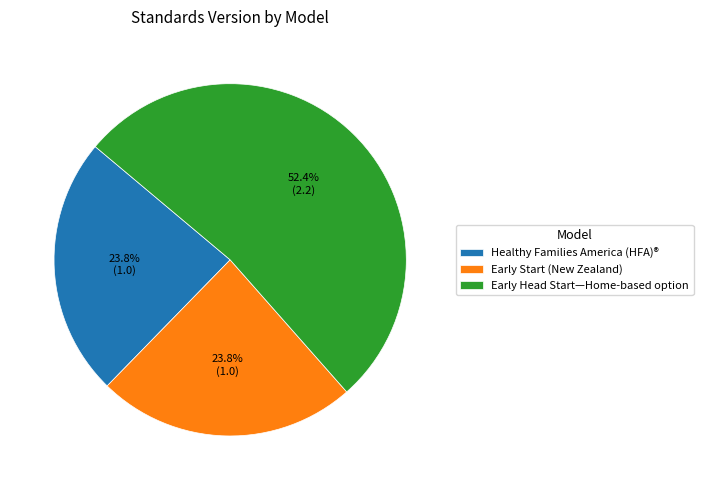

True or false: Healthy Families America (HFA)® accounts for 35% of the total.

False